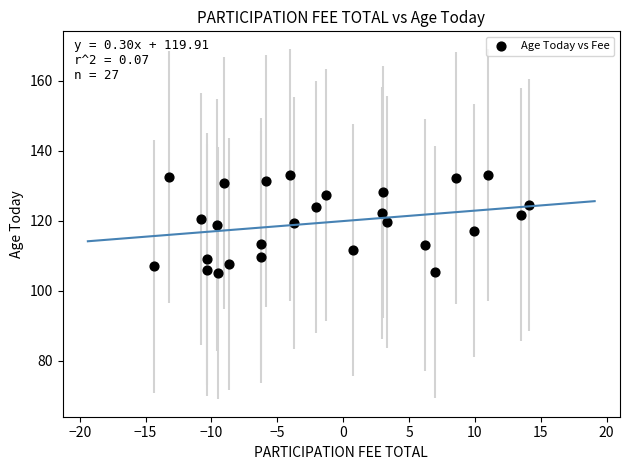

What is the range of Y values (max minus min)?

28.1